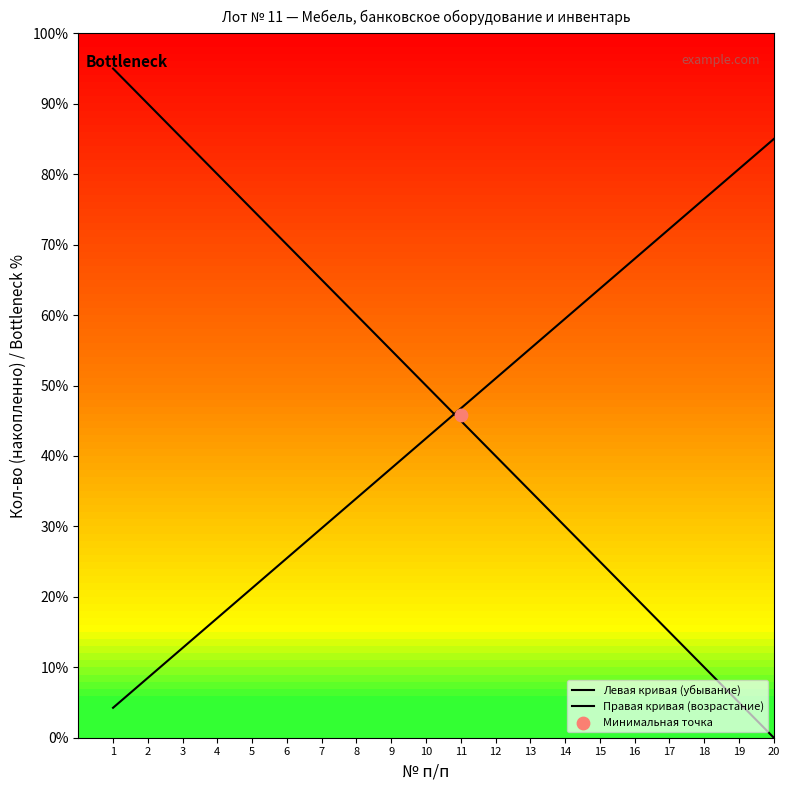

Which series has the widest spread of Y values?

Левая кривая (убывание)